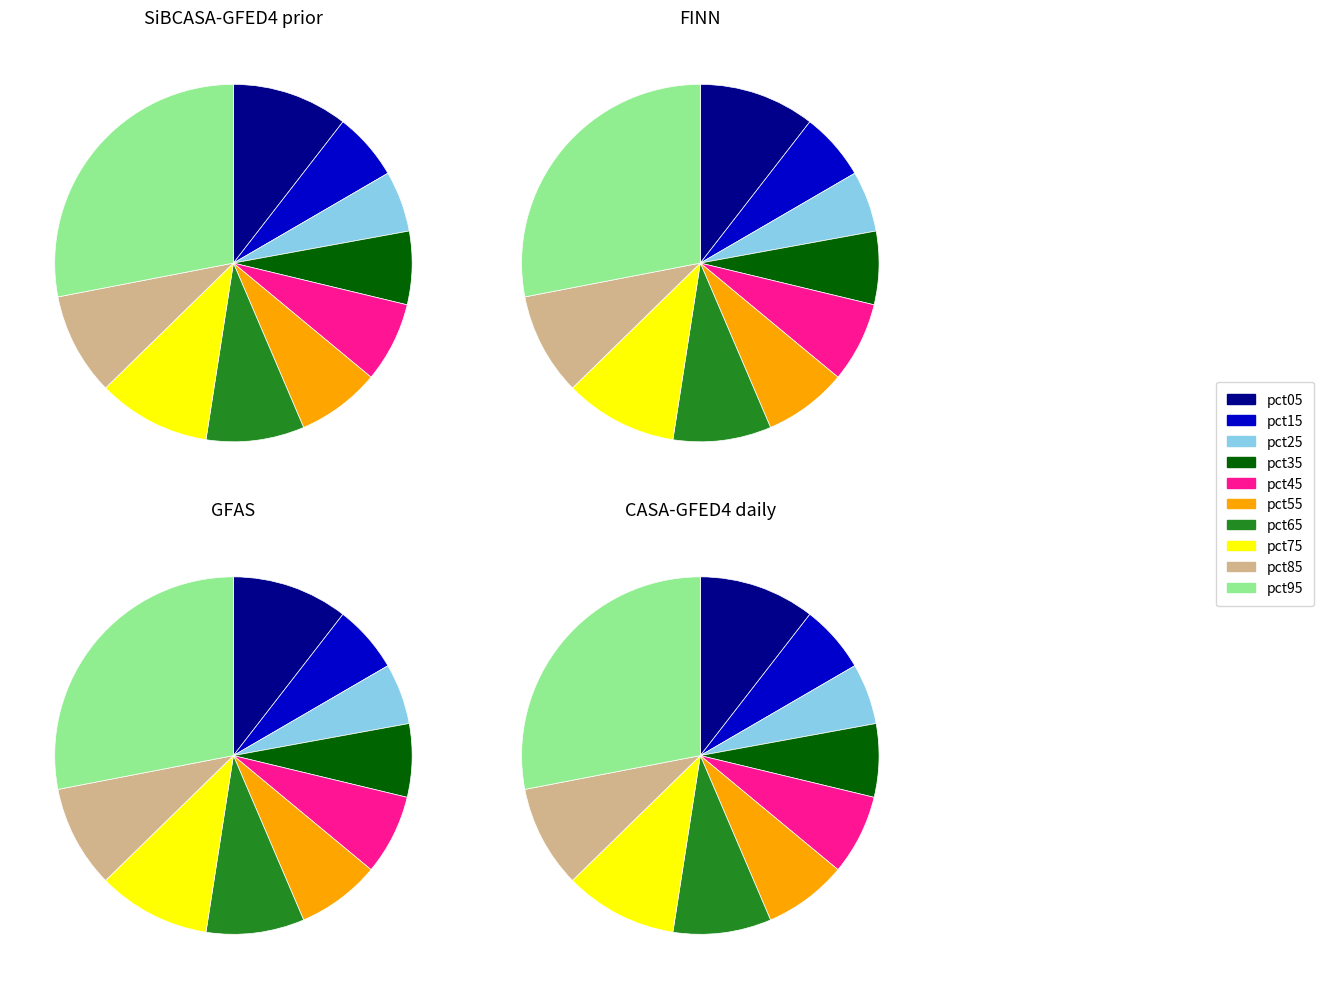

Does pct05 represent more than half of the total?

No